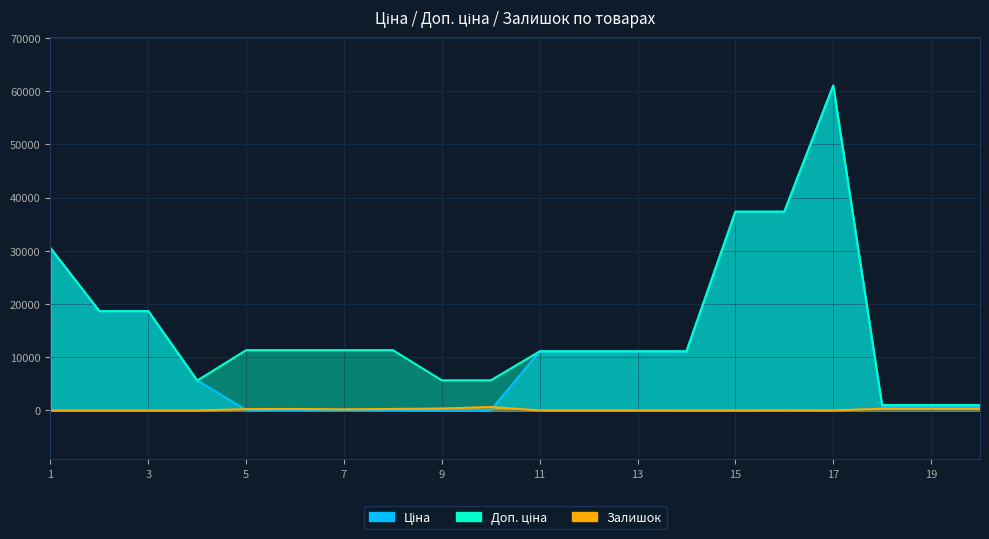

At which category does Ціна reach its first local peak?

17